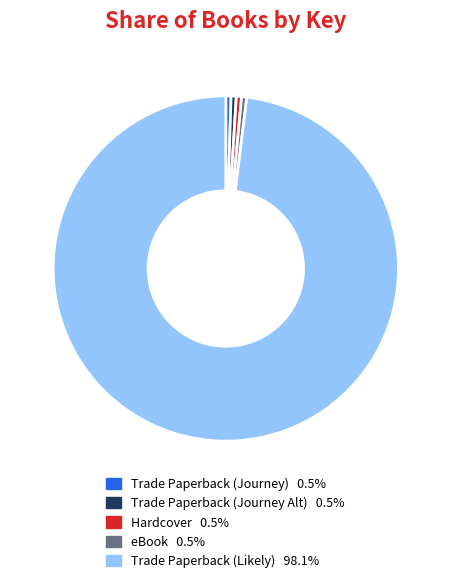

Is there any slice that represents more than half of the pie?

Yes